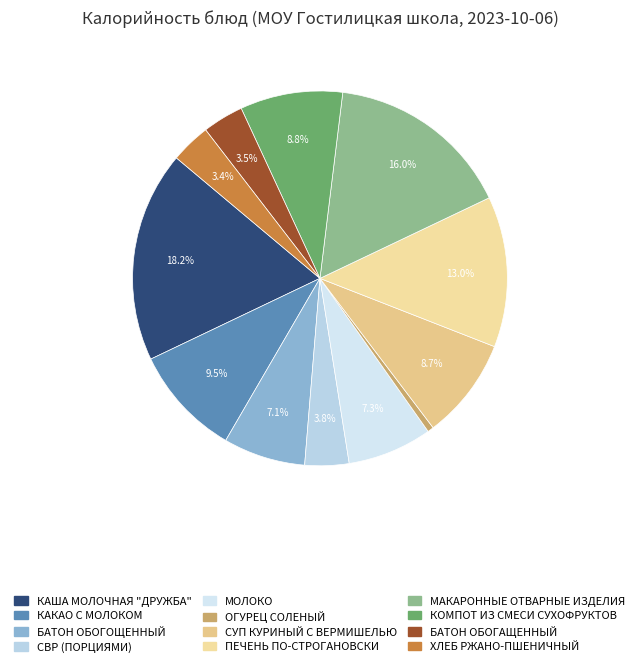

To the nearest percent, what is the difference between the largest and smallest slice percentages?

18%